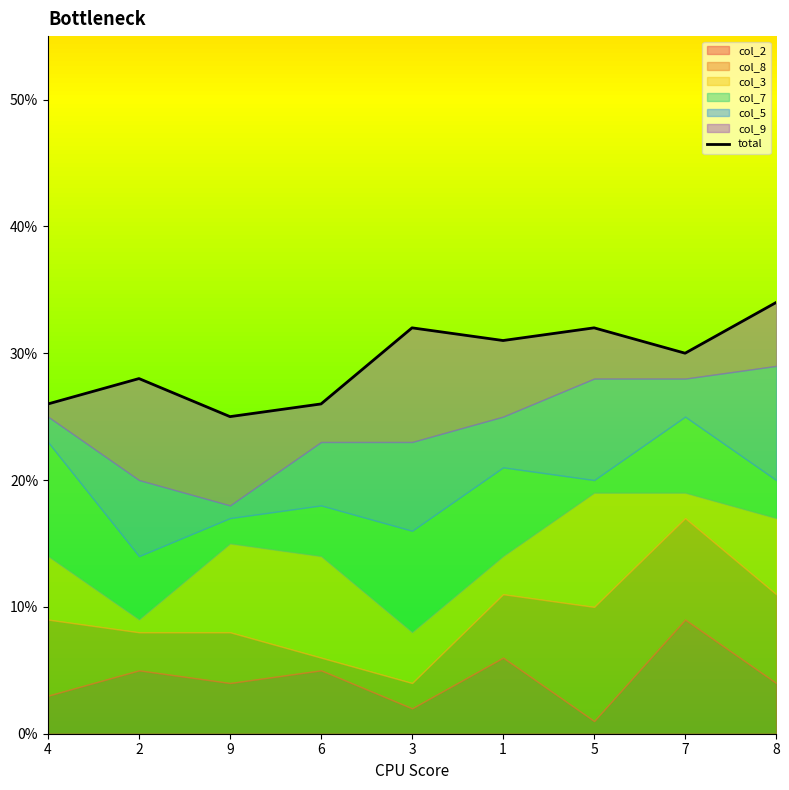

What position from the right is 7?

2